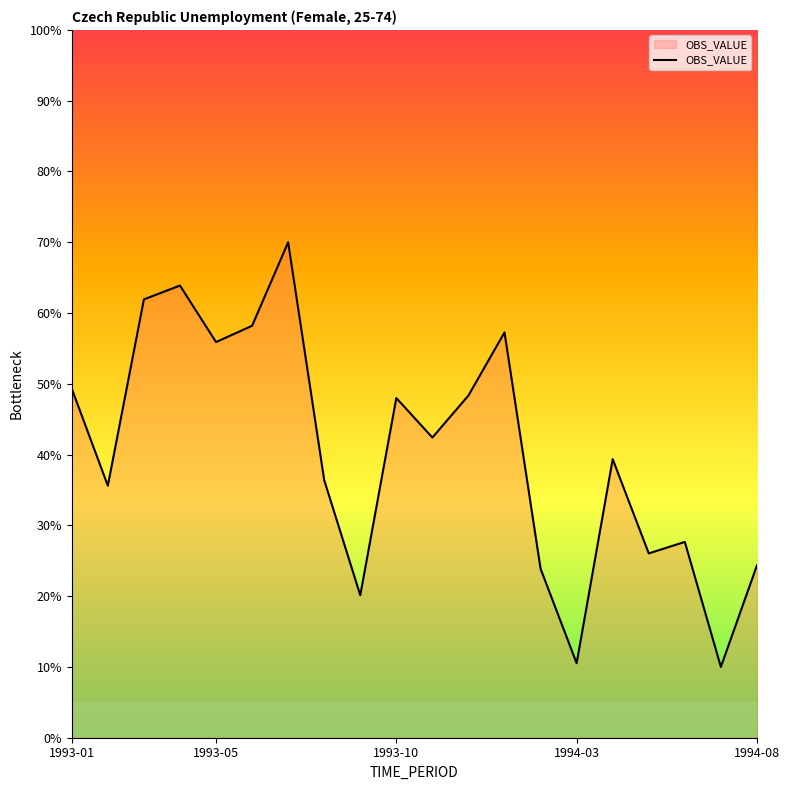

What is the greatest value displayed?

70.0